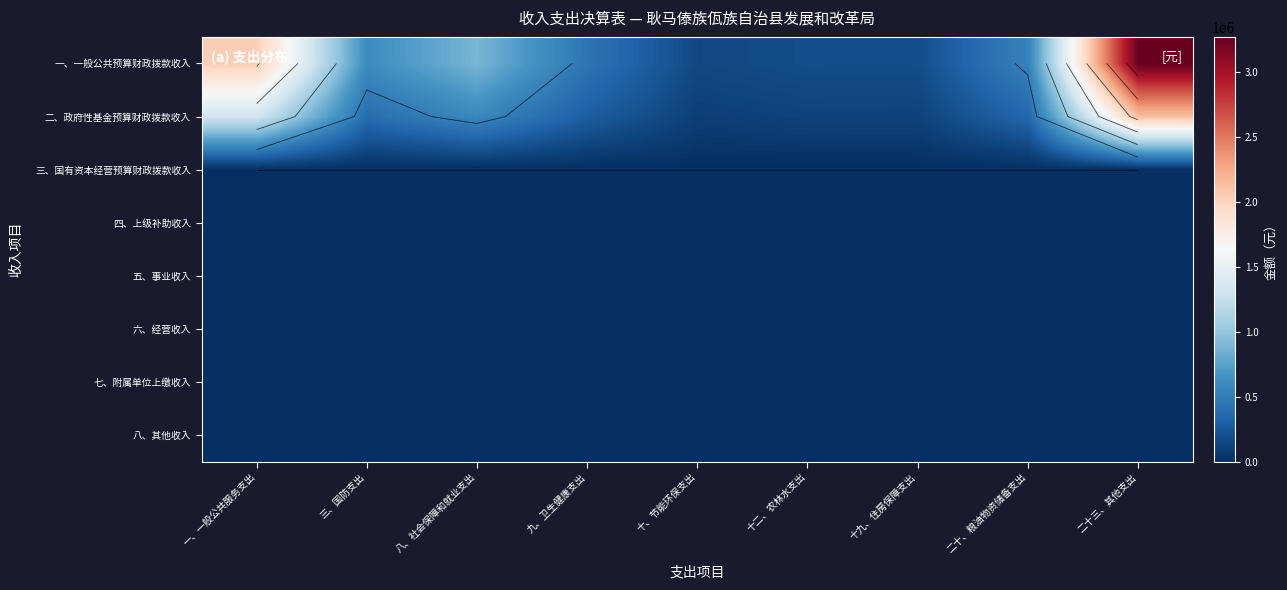

What value does the 二、政府性基金预算财政拨款收入 series have at 八、社会保障和就业支出?

575318.0